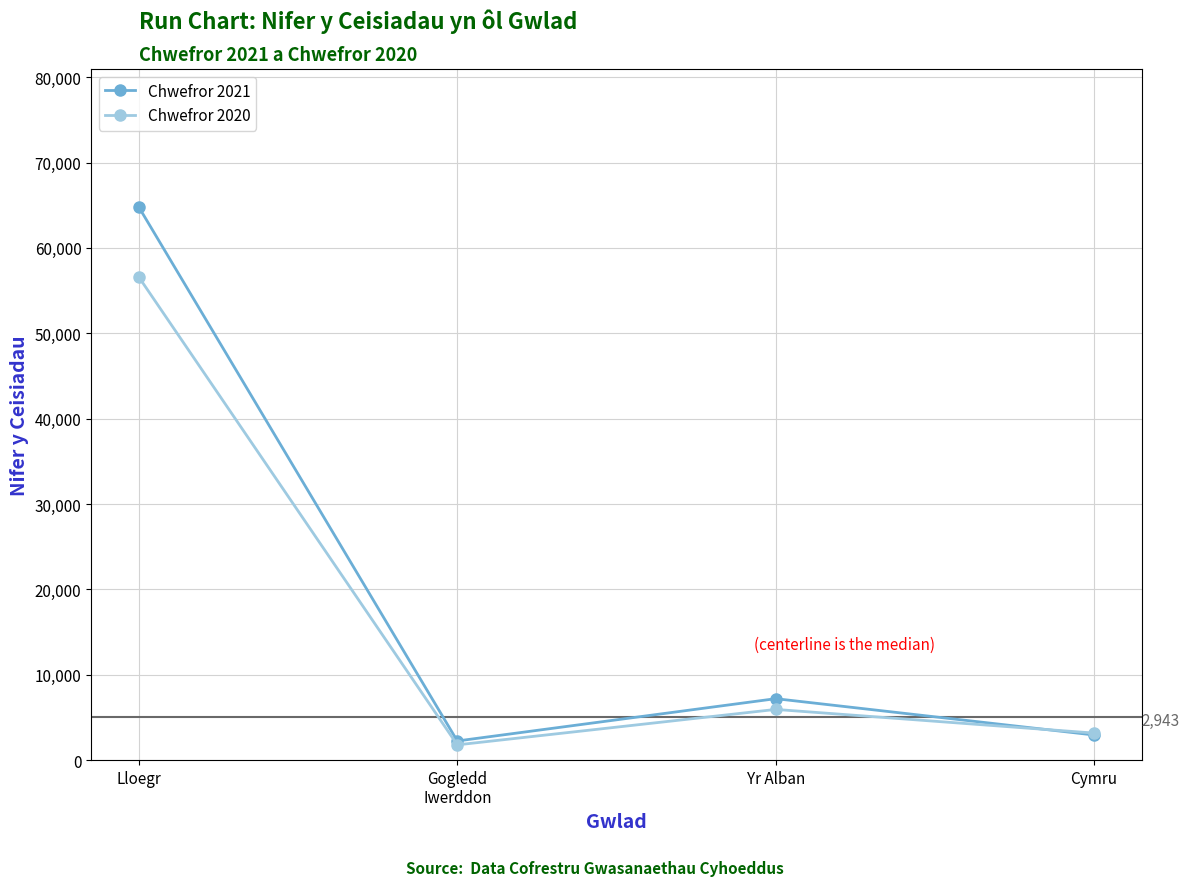

Reading right to left, extract all data points from this chart.

Chwefror 2021: Cymru=2943	Yr Alban=7198	Gogledd
Iwerddon=2244	Lloegr=64764
Chwefror 2020: Cymru=3168	Yr Alban=5939	Gogledd
Iwerddon=1788	Lloegr=56568